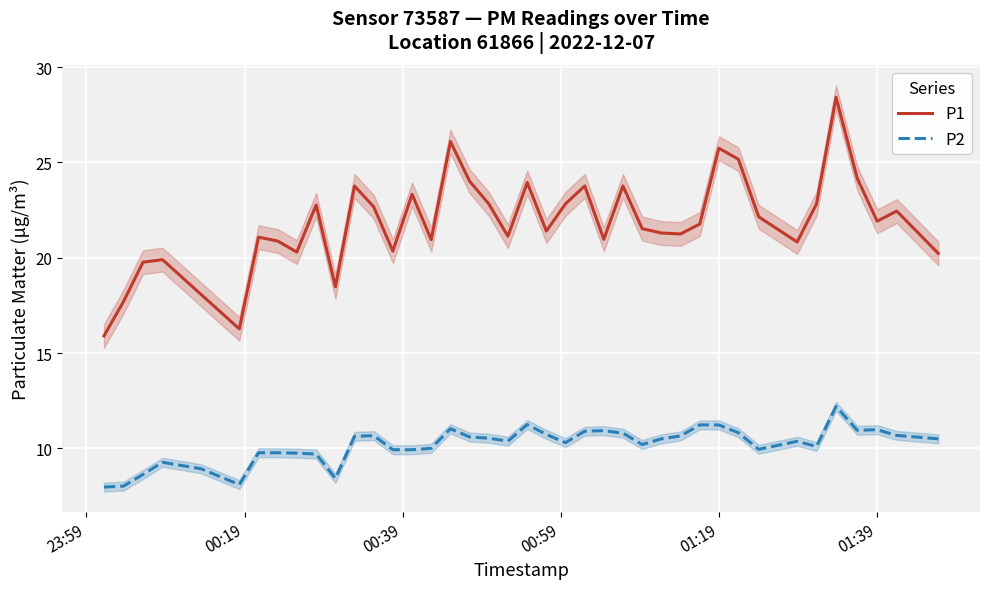

True or false: P2 and P1 cross at least once.

False